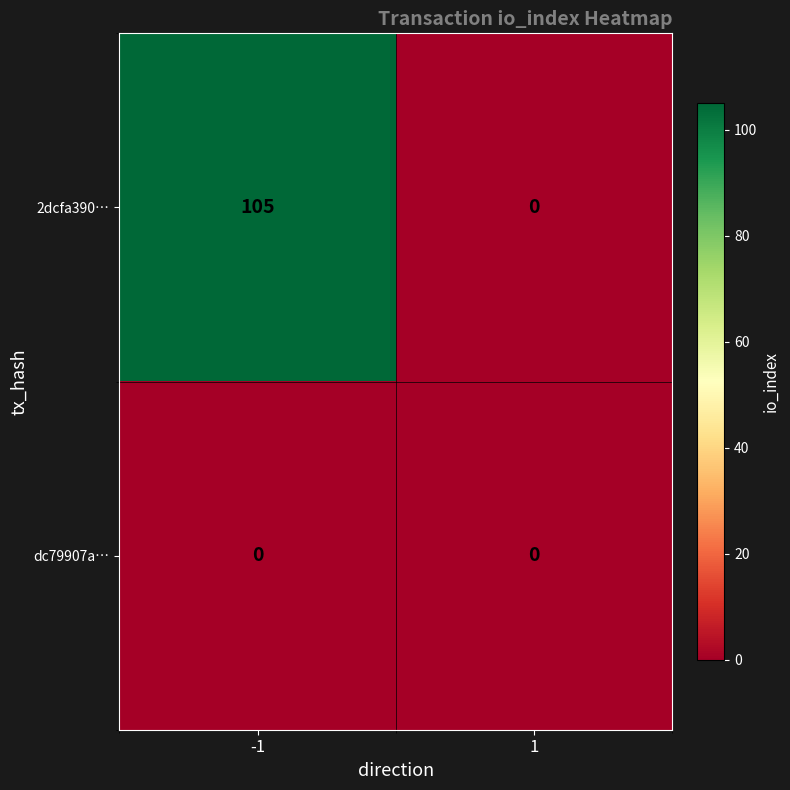

True or false: dc79907a… has a value of 0 at -1.

True